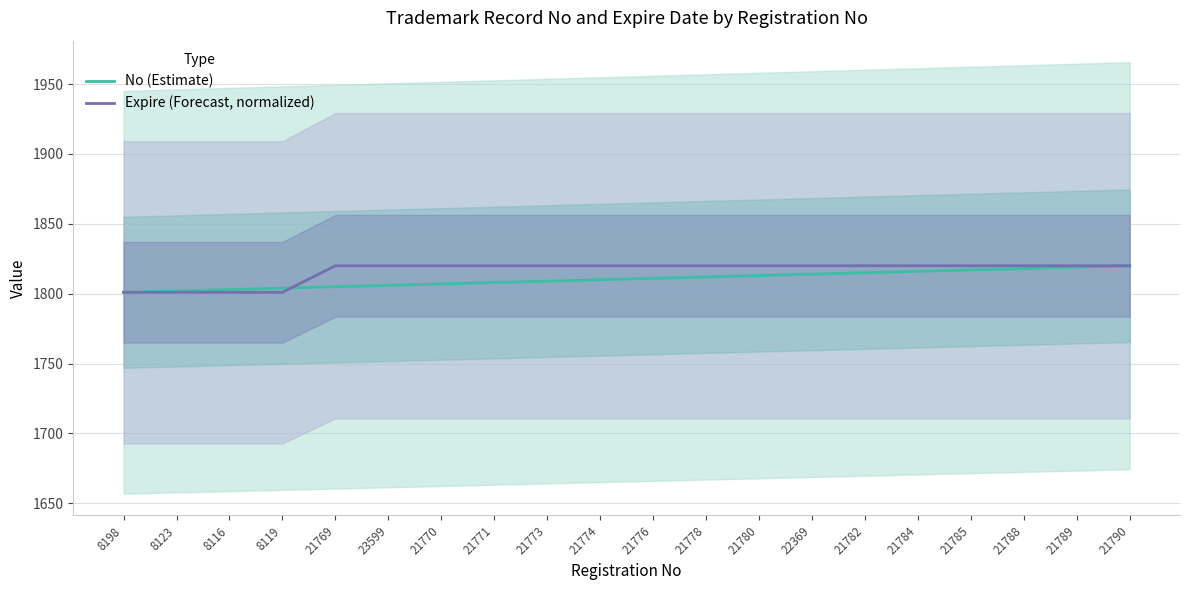

How many lines are shown in the chart?

2